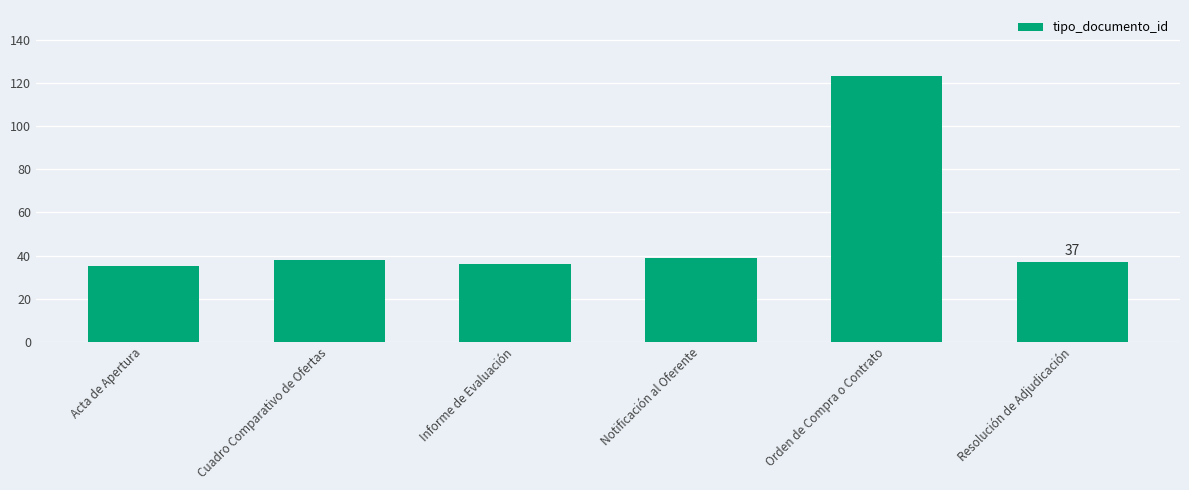

At which category does the chart reach its peak across all series?

Orden de Compra o Contrato